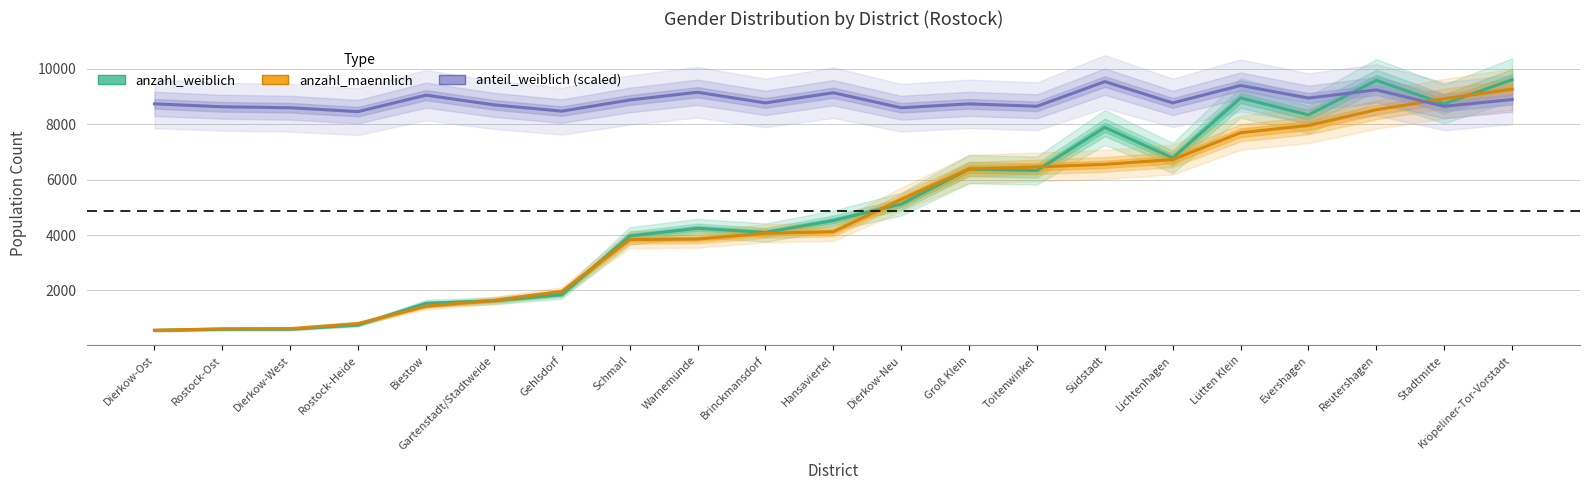

What is the difference between the maximum and minimum values in the anzahl_weiblich series?

9045.0